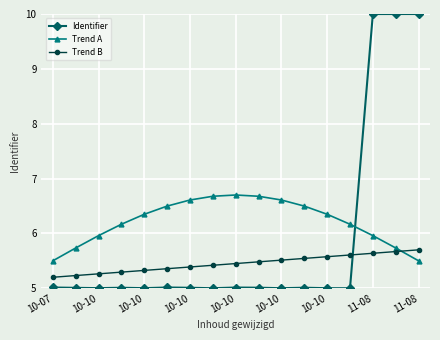

Reading left to right, list all the values displayed in this chart.

Identifier: 5.0	5.0	5.0	5.0	5.0	5.0	5.0	5.0	5.0	5.0	5.0	5.0	5.0	5.0	10.0	10.0	10.0
Trend A: 5.5	5.7	6.0	6.2	6.3	6.5	6.6	6.7	6.7	6.7	6.6	6.5	6.3	6.2	6.0	5.7	5.5
Trend B: 5.2	5.2	5.3	5.3	5.3	5.4	5.4	5.4	5.5	5.5	5.5	5.5	5.6	5.6	5.6	5.7	5.7